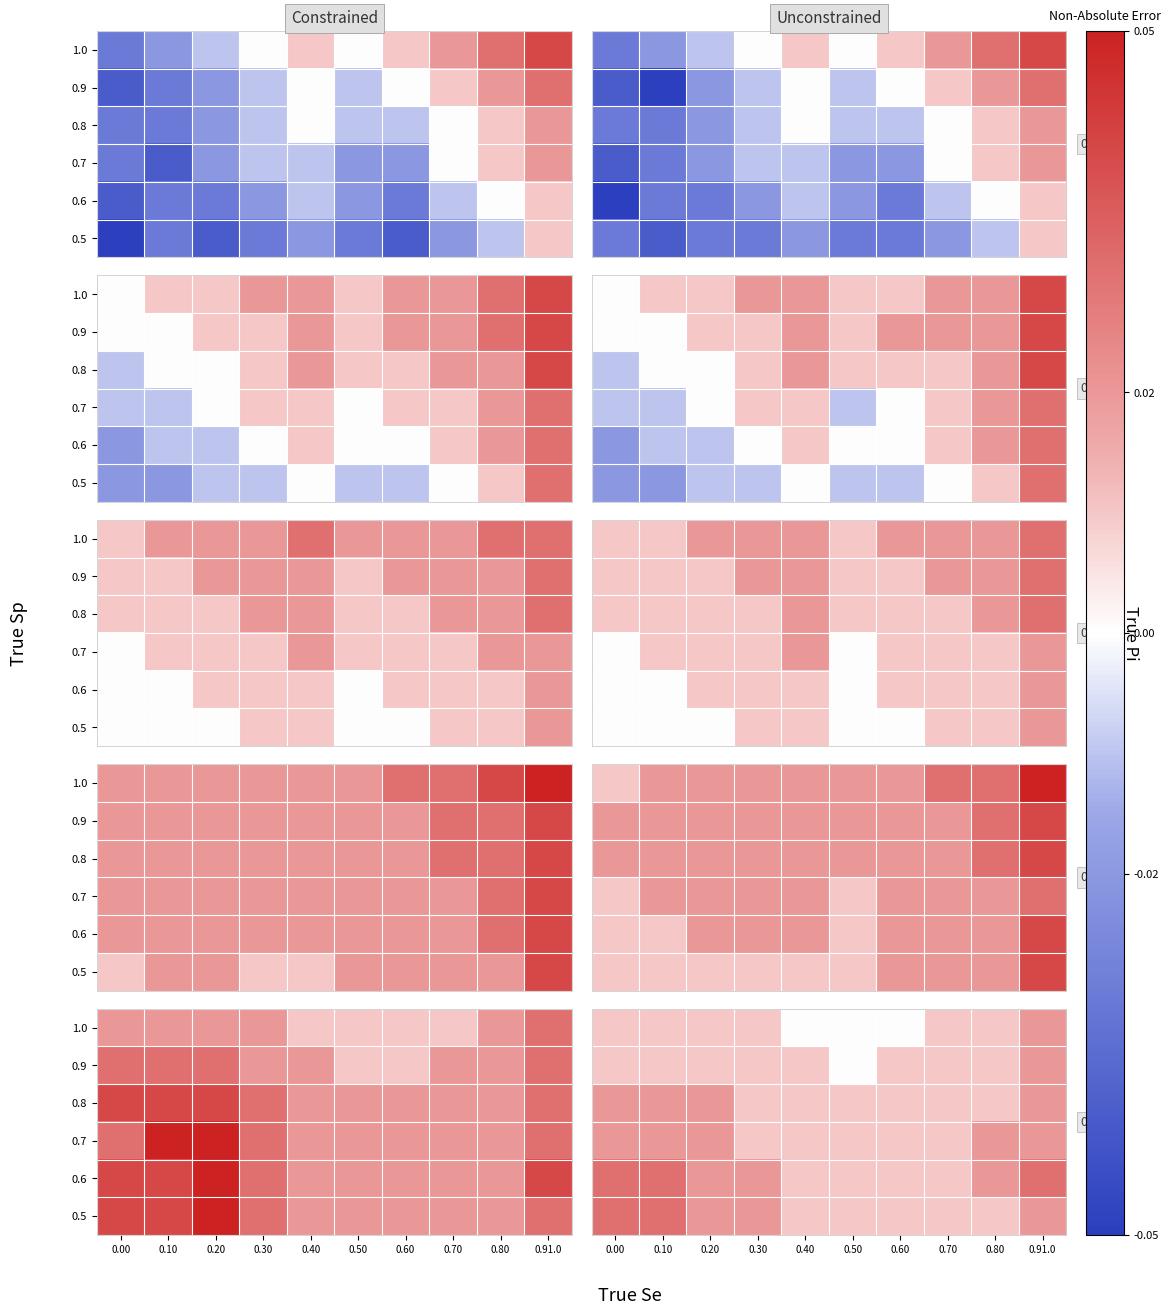

At how many categories does at least one series exceed 0?

10